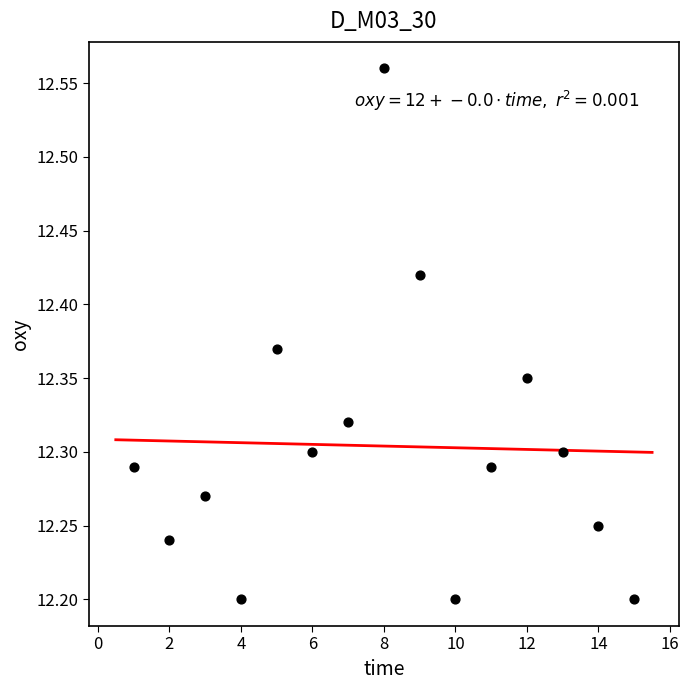

What is the range of Y values (max minus min)?

0.4